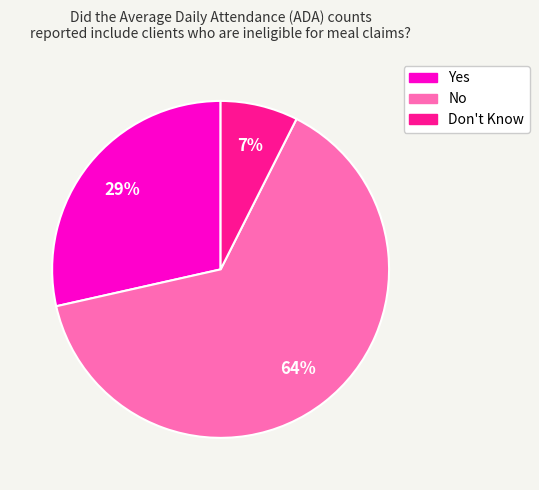

Rank the categories by value from lowest to highest.

Don't Know, Yes, No